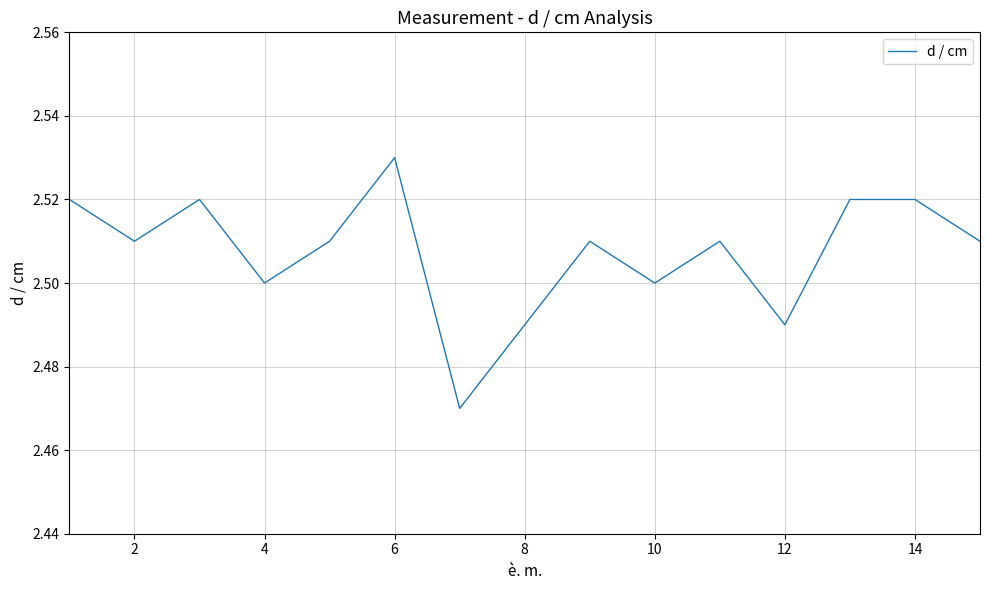

How many lines are shown in the chart?

1